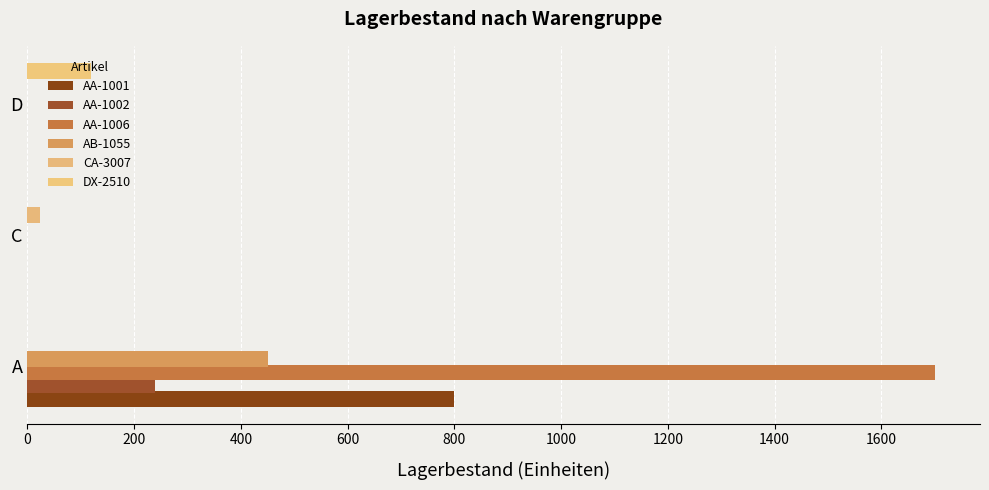

Count the number of categories in the chart.

3